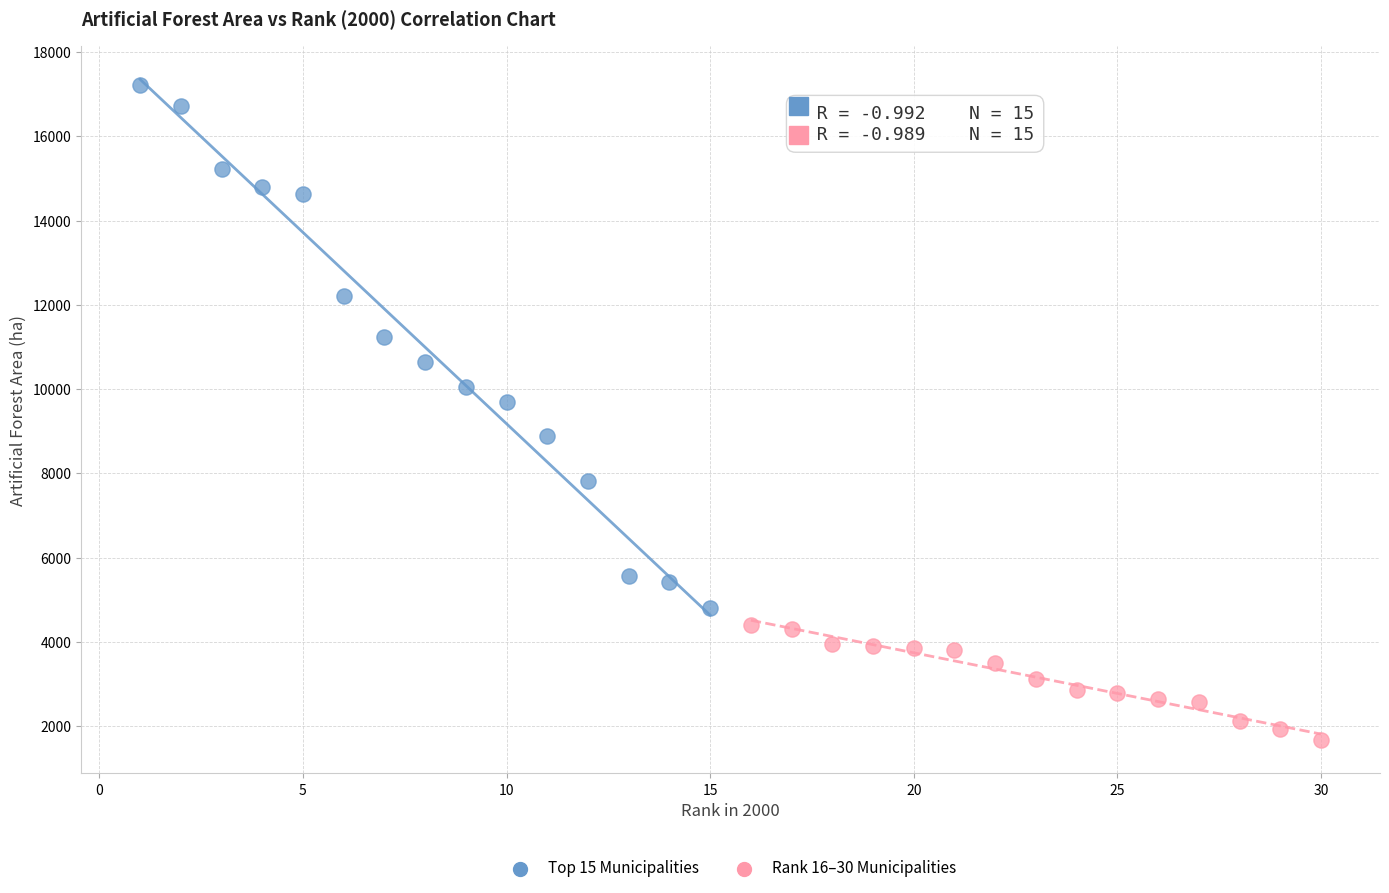

Which series contains the highest Y value?

Top 15 Municipalities